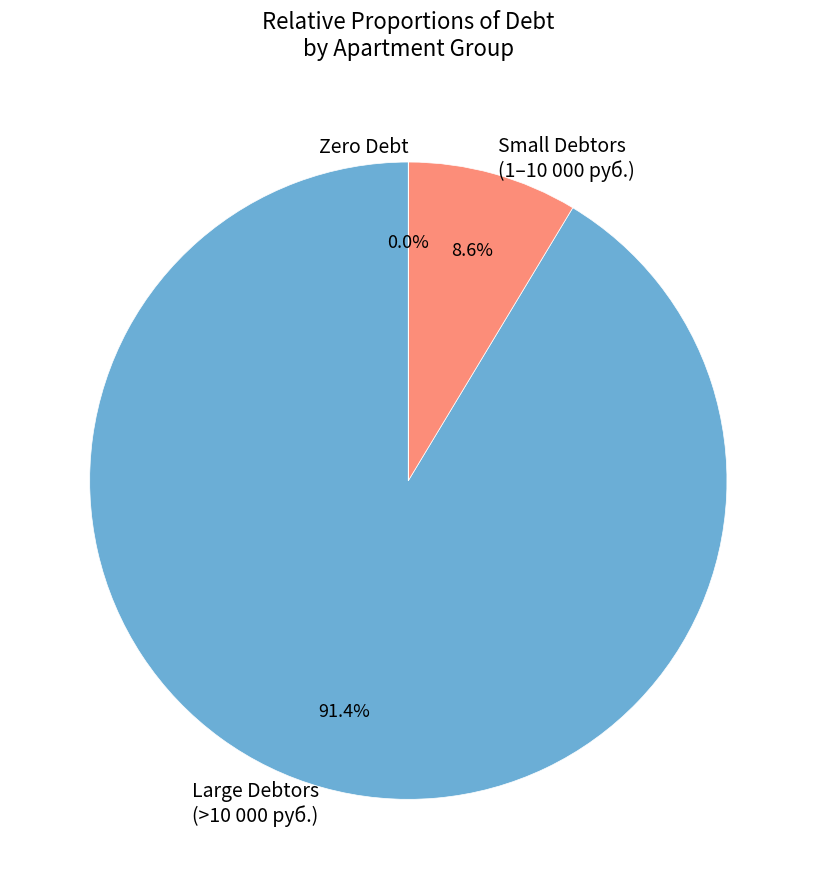

True or false: 29 accounts for 0% of the total.

True